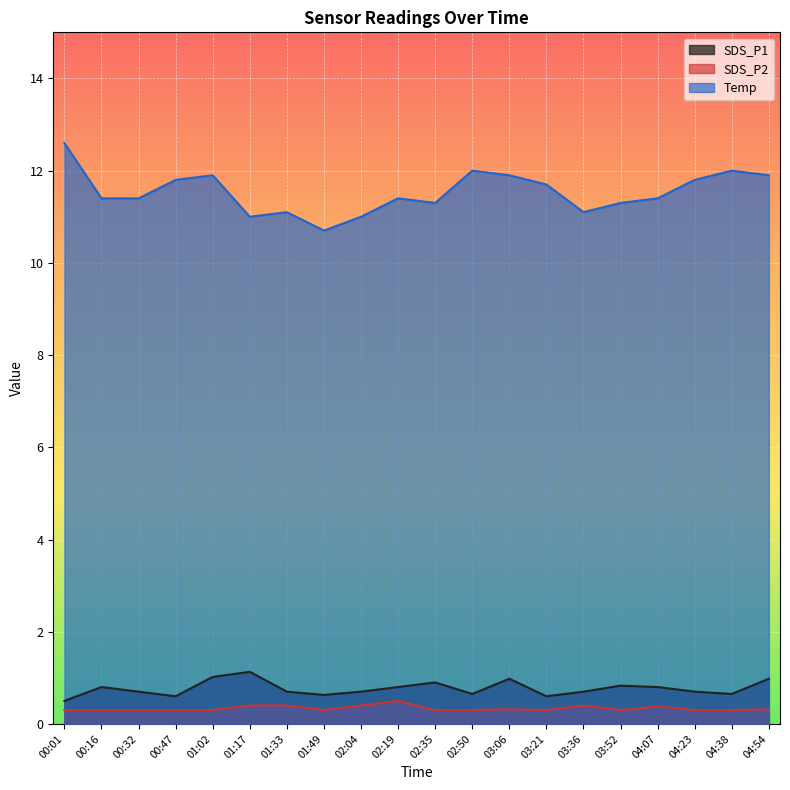

What are all the series names shown in the legend?

SDS_P1, SDS_P2, Temp